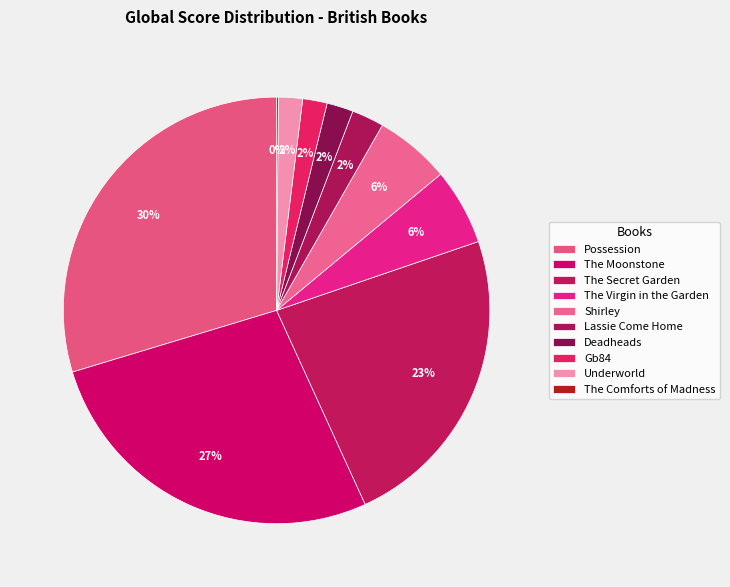

To the nearest percent, what percentage of the pie is Shirley?

6%